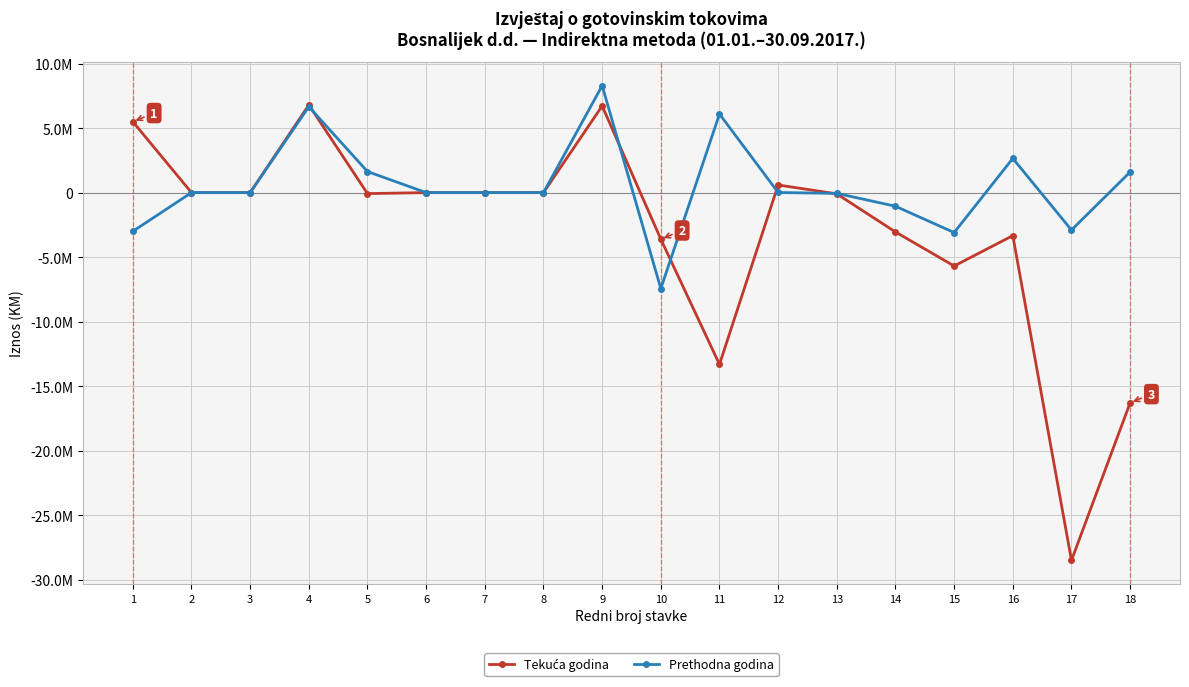

Is this an area chart (filled region under the line)?

No